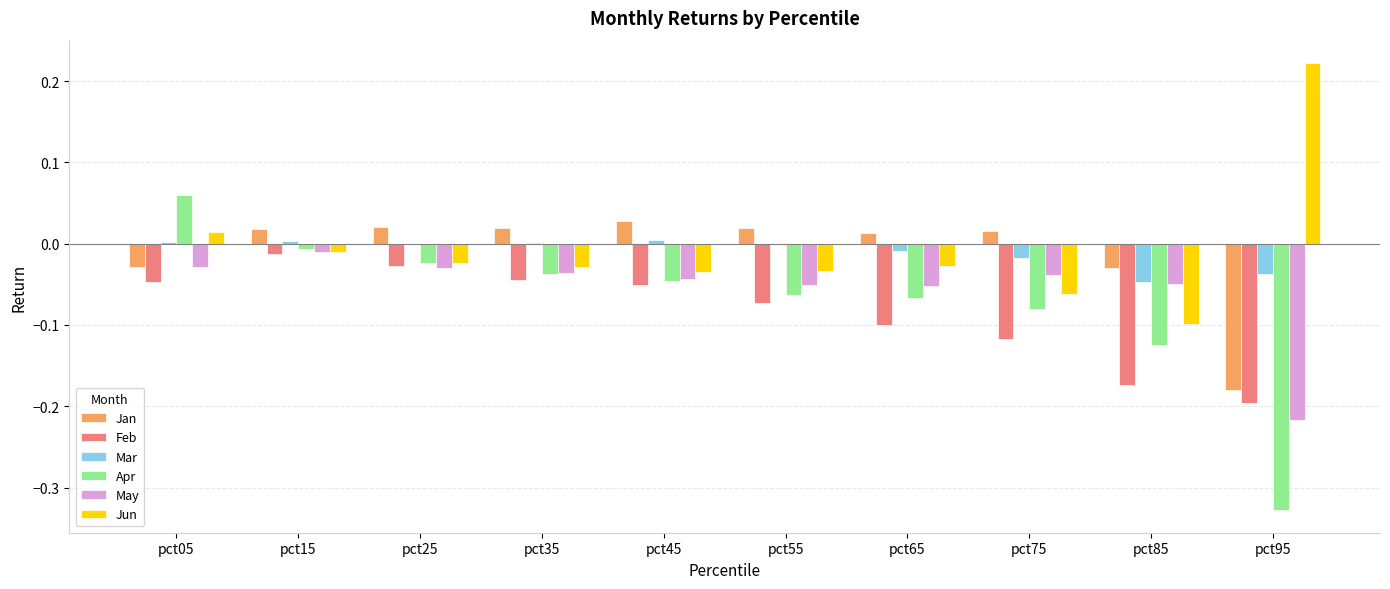

Between pct05 and pct95, which series saw the biggest shift?

Apr